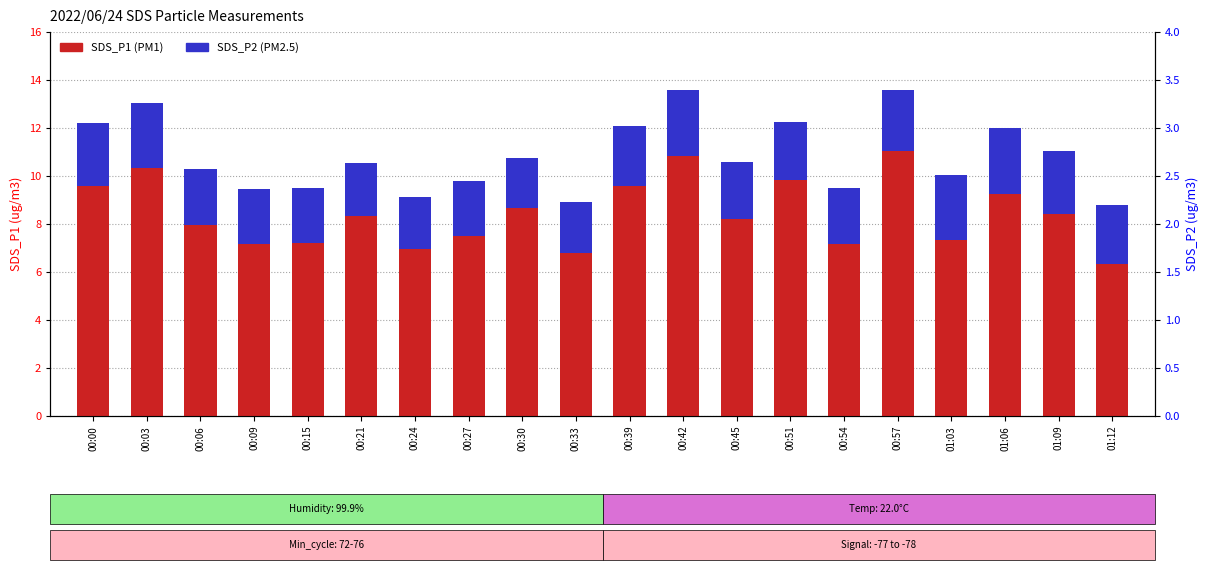

What is the difference between the SDS_P2 values at 00:15 and 00:00?

0.3